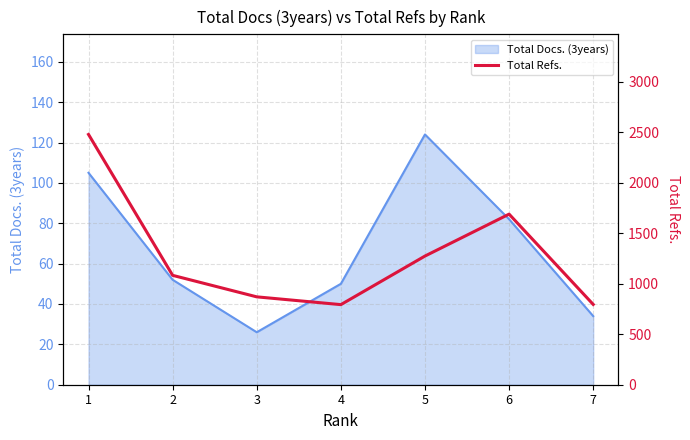

What is the sum of all values?

8982